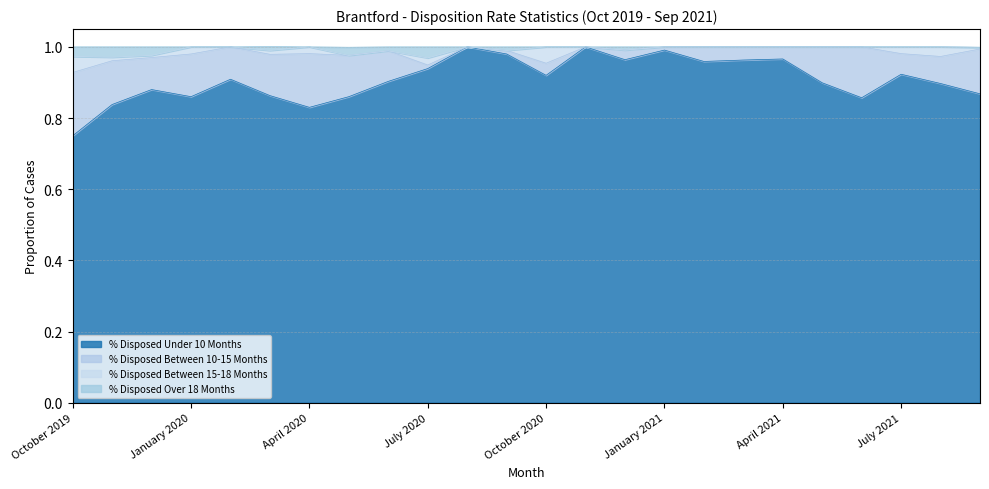

True or false: % Disposed Over 18 Months and % Disposed Under 10 Months cross at least once.

False